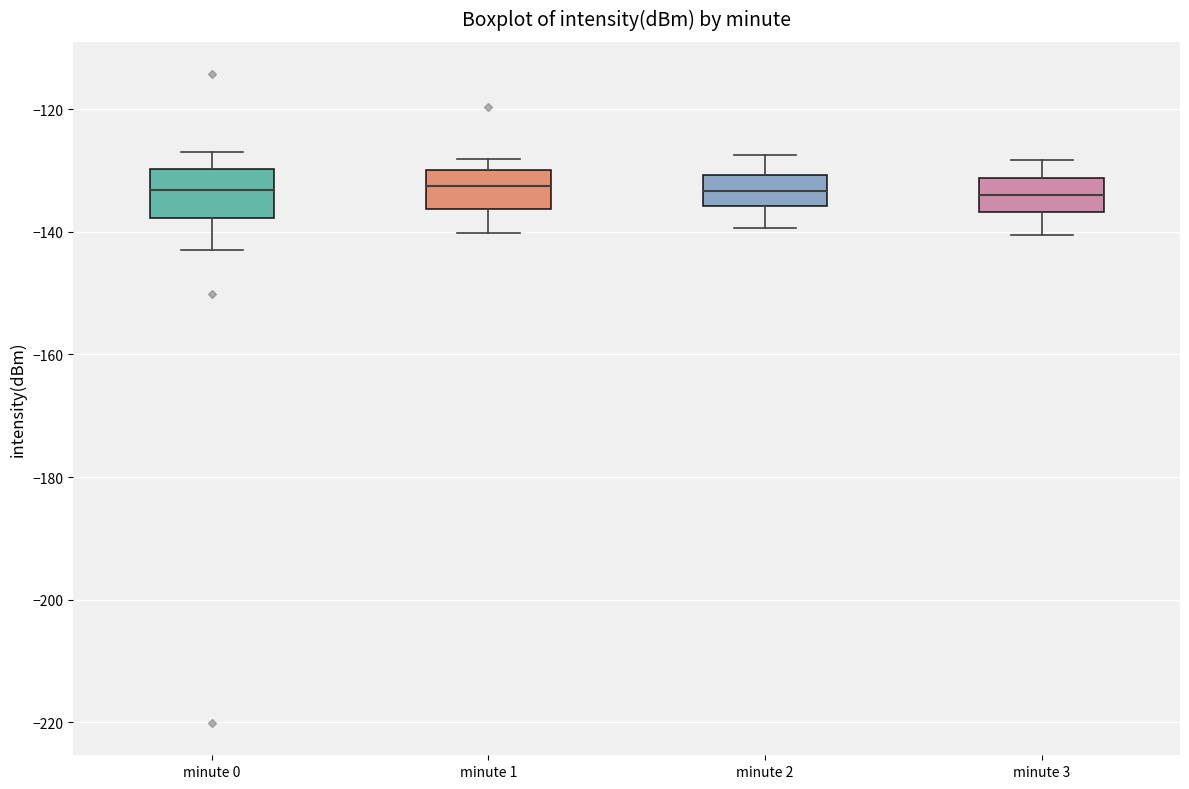

Reading left to right, read every box against the y-axis: the position of its median line, the range the box covers, and the ends of its whiskers. The values are not printed on the chart, so give them approximately, as read against the axis.

minute 0: median -134, box -138 to -130, whiskers -142 to -128
minute 1: median -132, box -136 to -130, whiskers -140 to -128
minute 2: median -134, box -136 to -130, whiskers -140 to -128
minute 3: median -134, box -136 to -132, whiskers -140 to -128